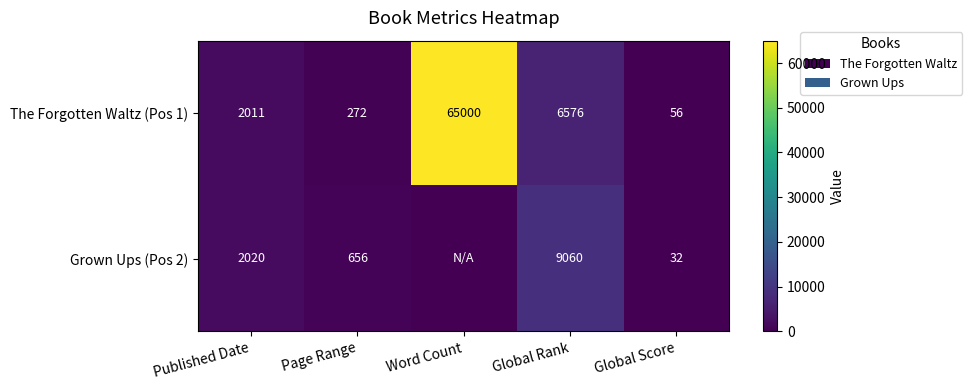

At which label does The Forgotten Waltz (Pos 1) reach its peak?

Word Count